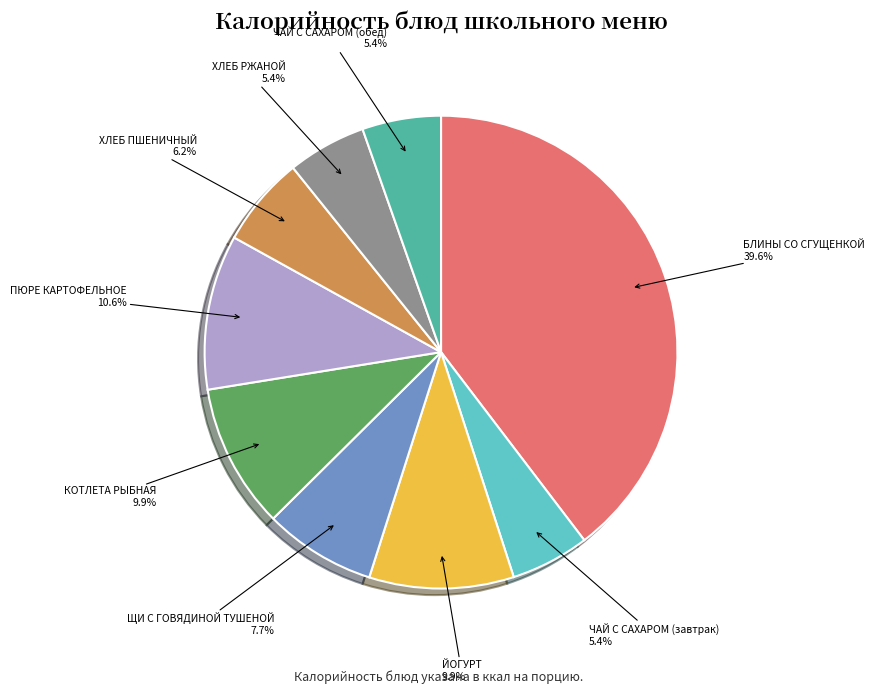

What is the largest slice in the pie chart?

БЛИНЫ СО СГУЩЕНКОЙ